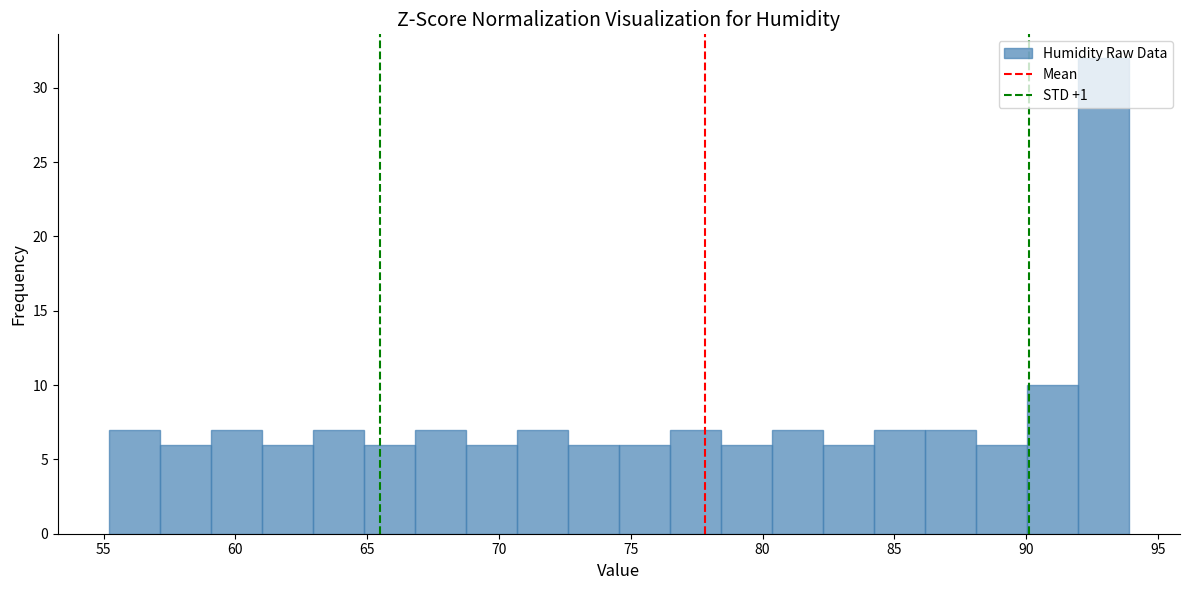

Read against the x-axis, roughly where is the centre of the tallest bar?

93.0